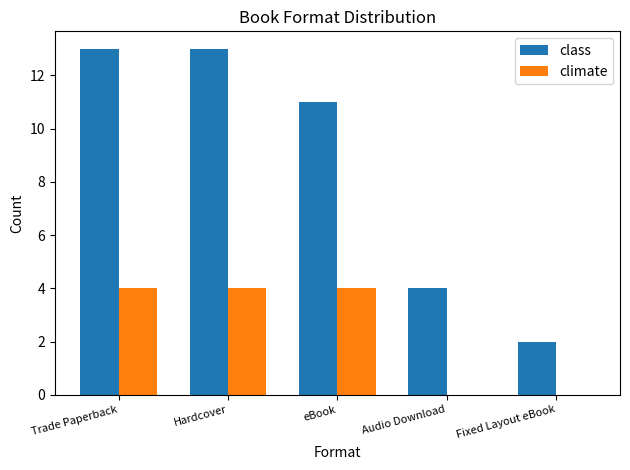

What is the sum of all climate values?

12